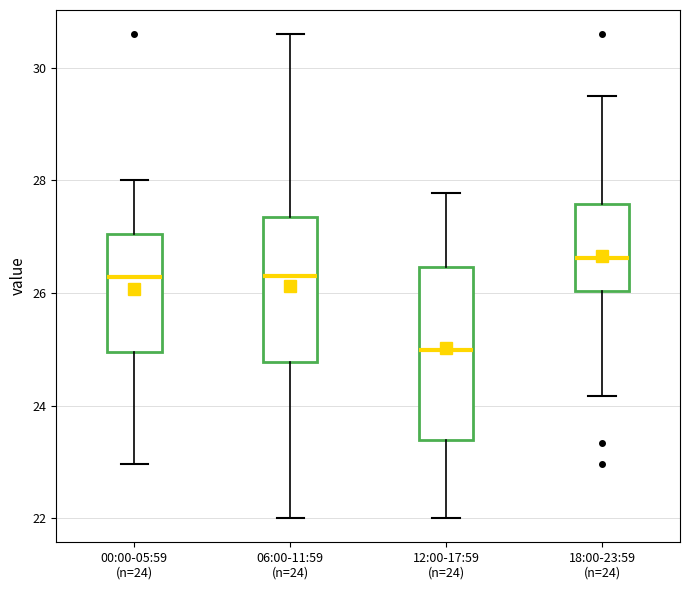

Which box's median line is the lowest?

12:00-17:59 (n=24)